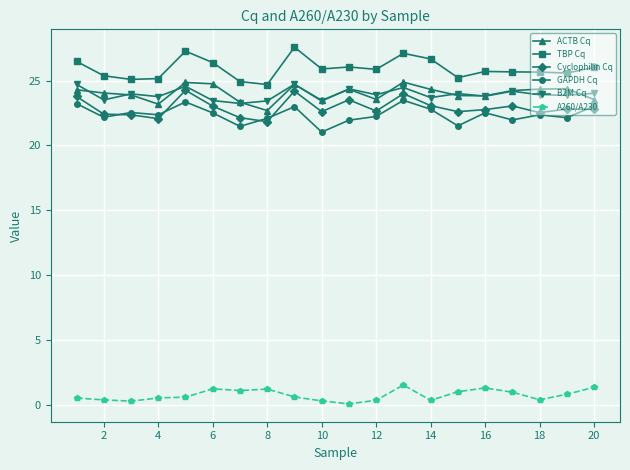

At how many categories does at least one series exceed 6?

20